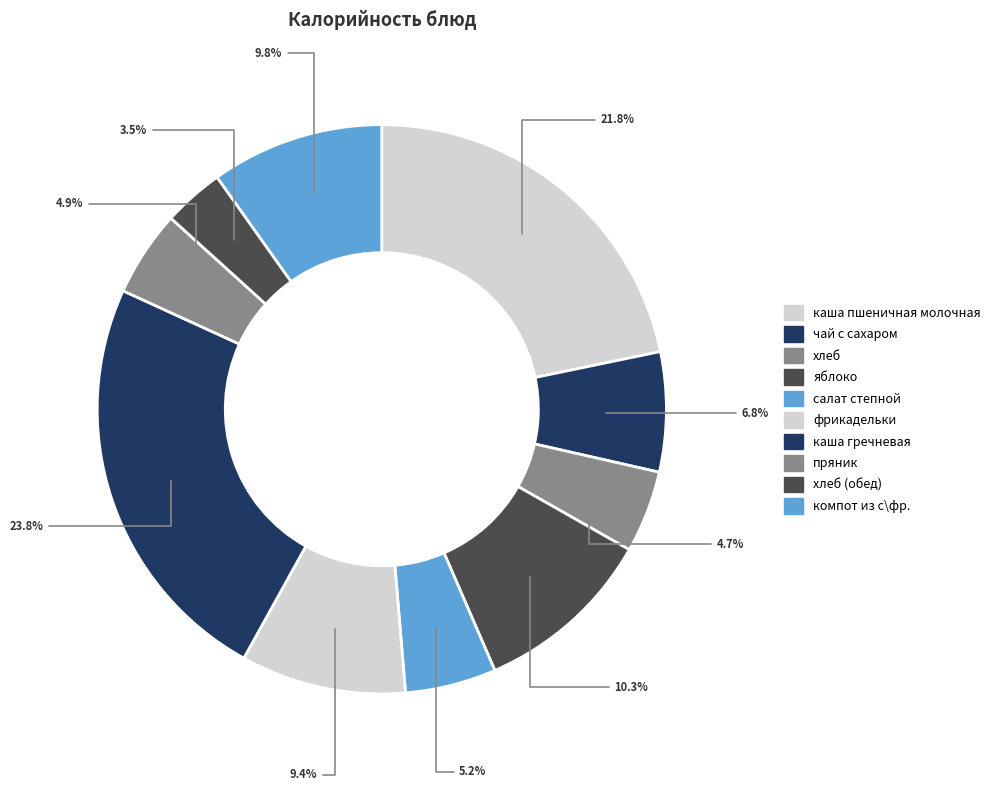

Which category has the smallest portion of the pie?

хлеб (обед)